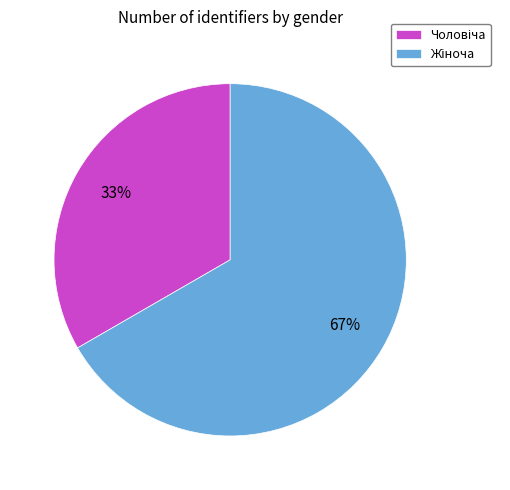

To the nearest percent, what is the average slice percentage?

50%